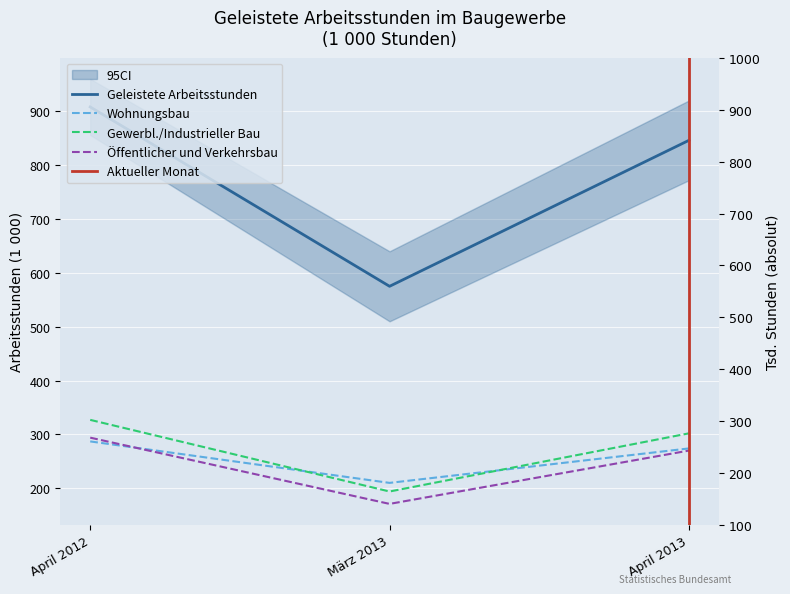

Is this an area chart (filled region under the line)?

No